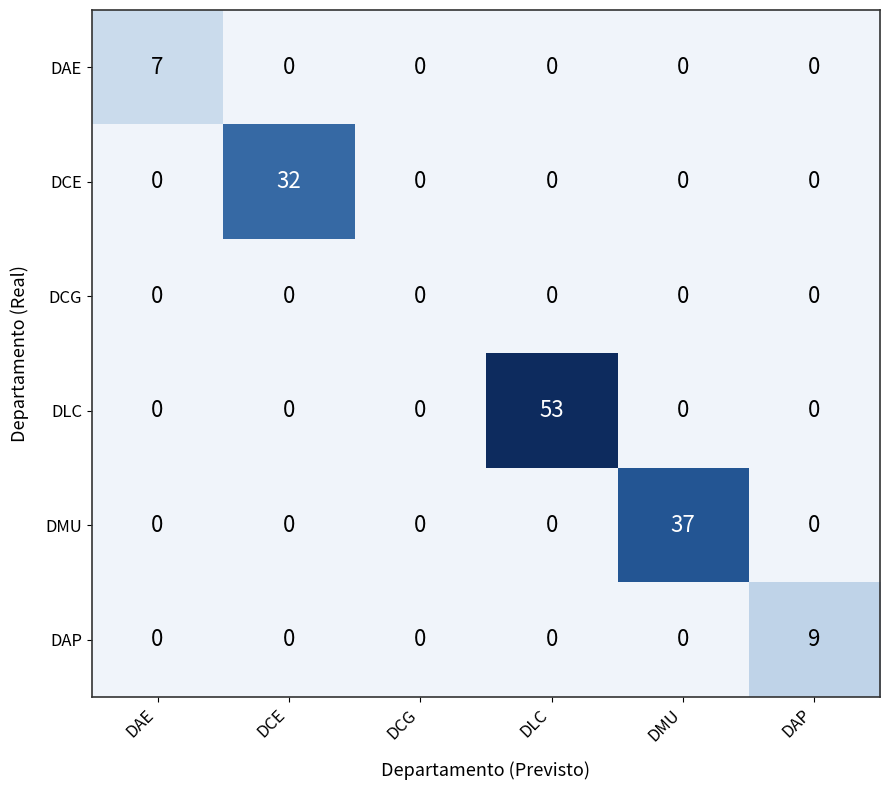

At how many categories does at least one series exceed 19?

3